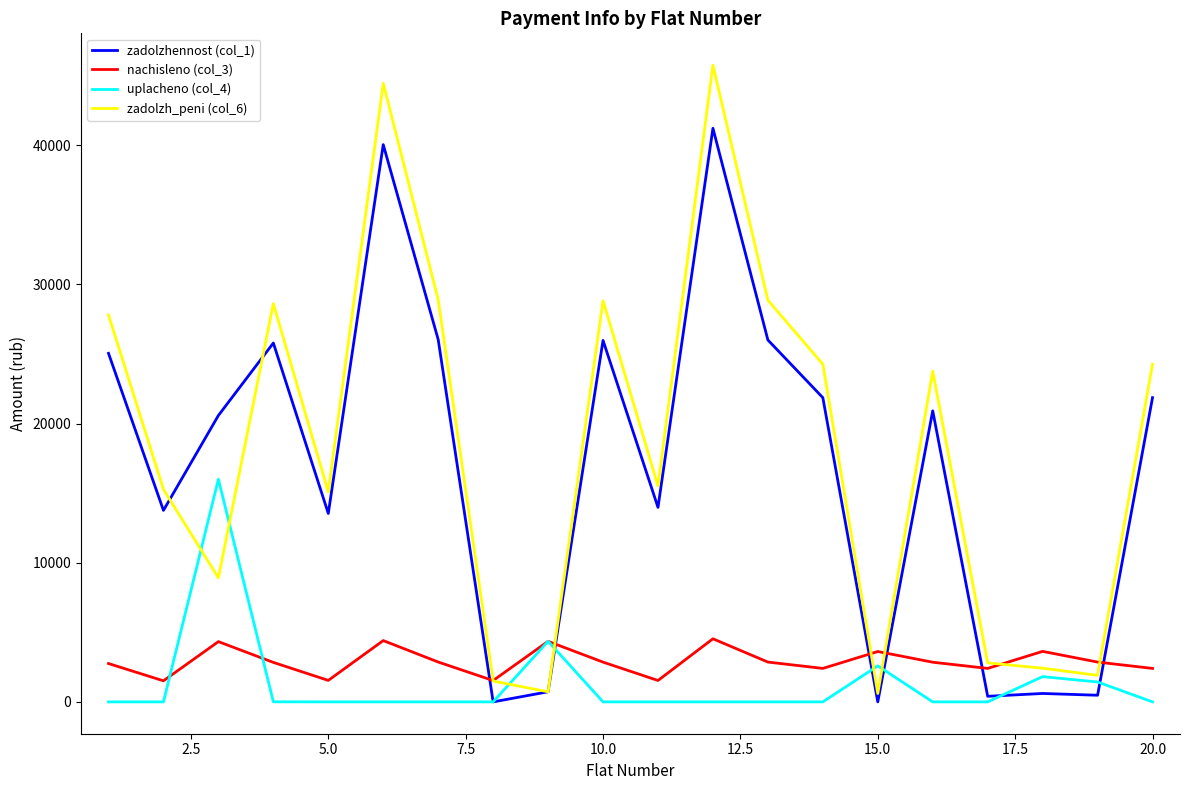

What is the highest value of the nachisleno (col_3) series?

4534.9